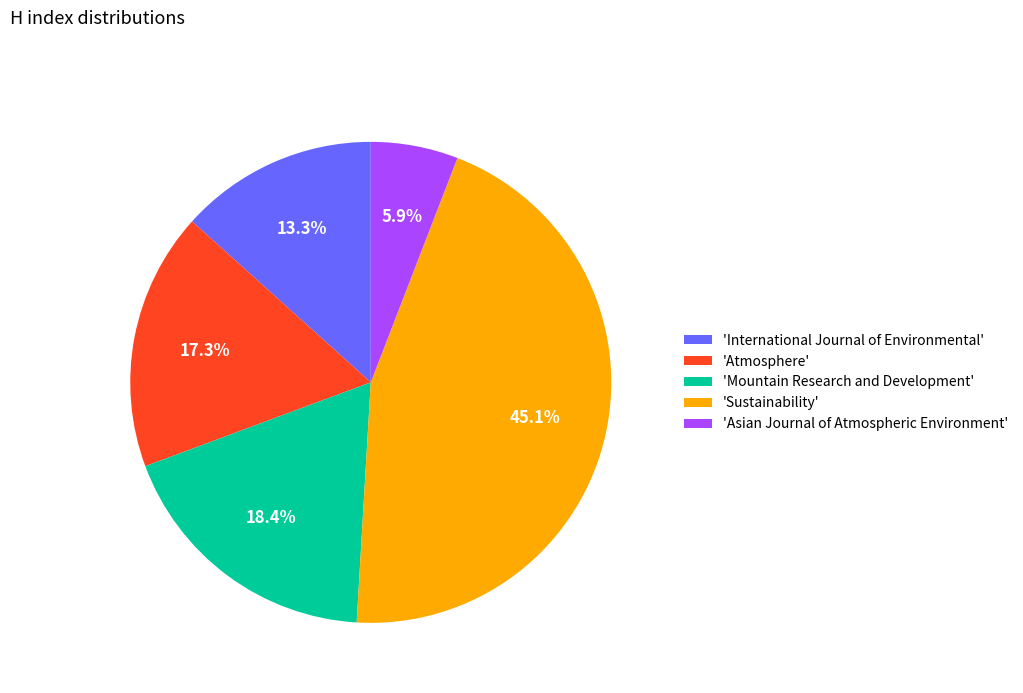

Do 'Asian Journal of Atmospheric Environment' and 'International Journal of Environmental' together represent more than half of the pie?

No